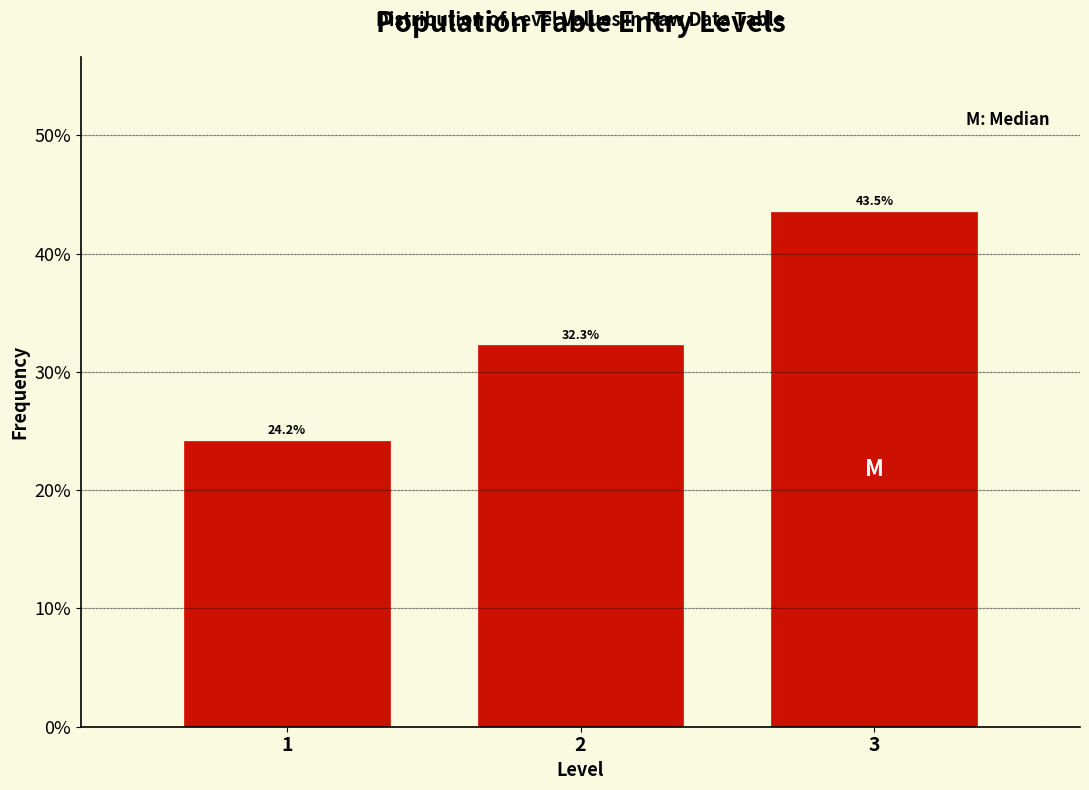

Reading left to right, transcribe all the data shown in this chart.

1=24.2	2=32.3	3=43.5